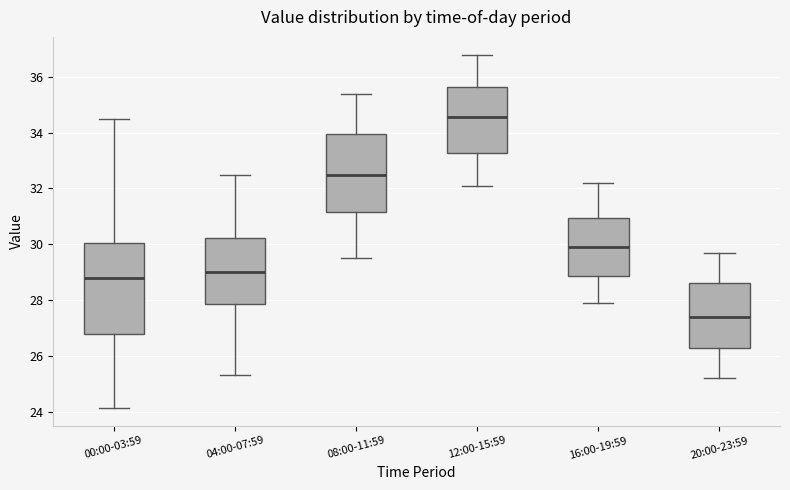

Where is the upper edge of the box for 12:00-15:59 on the y-axis? The values are not printed on the chart, so give them approximately, as read against the axis.

35.6